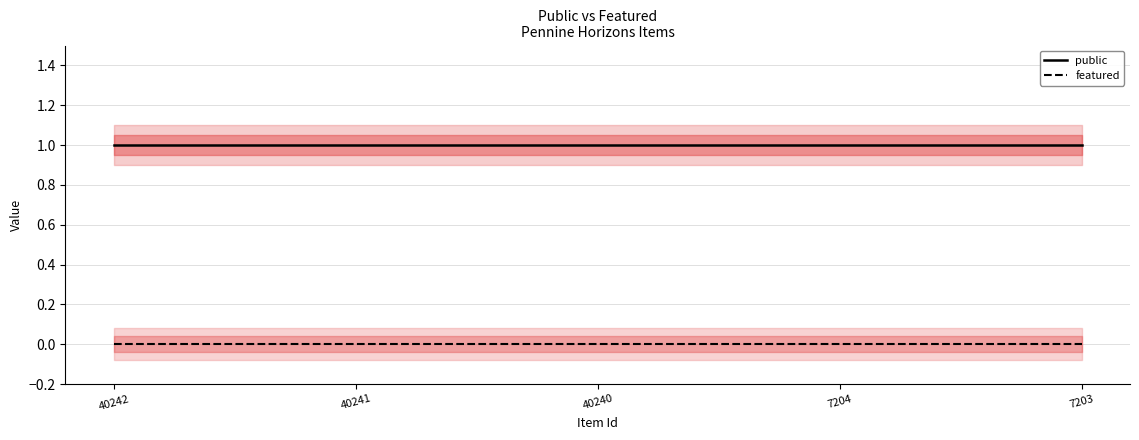

True or false: featured and public cross at least once.

False